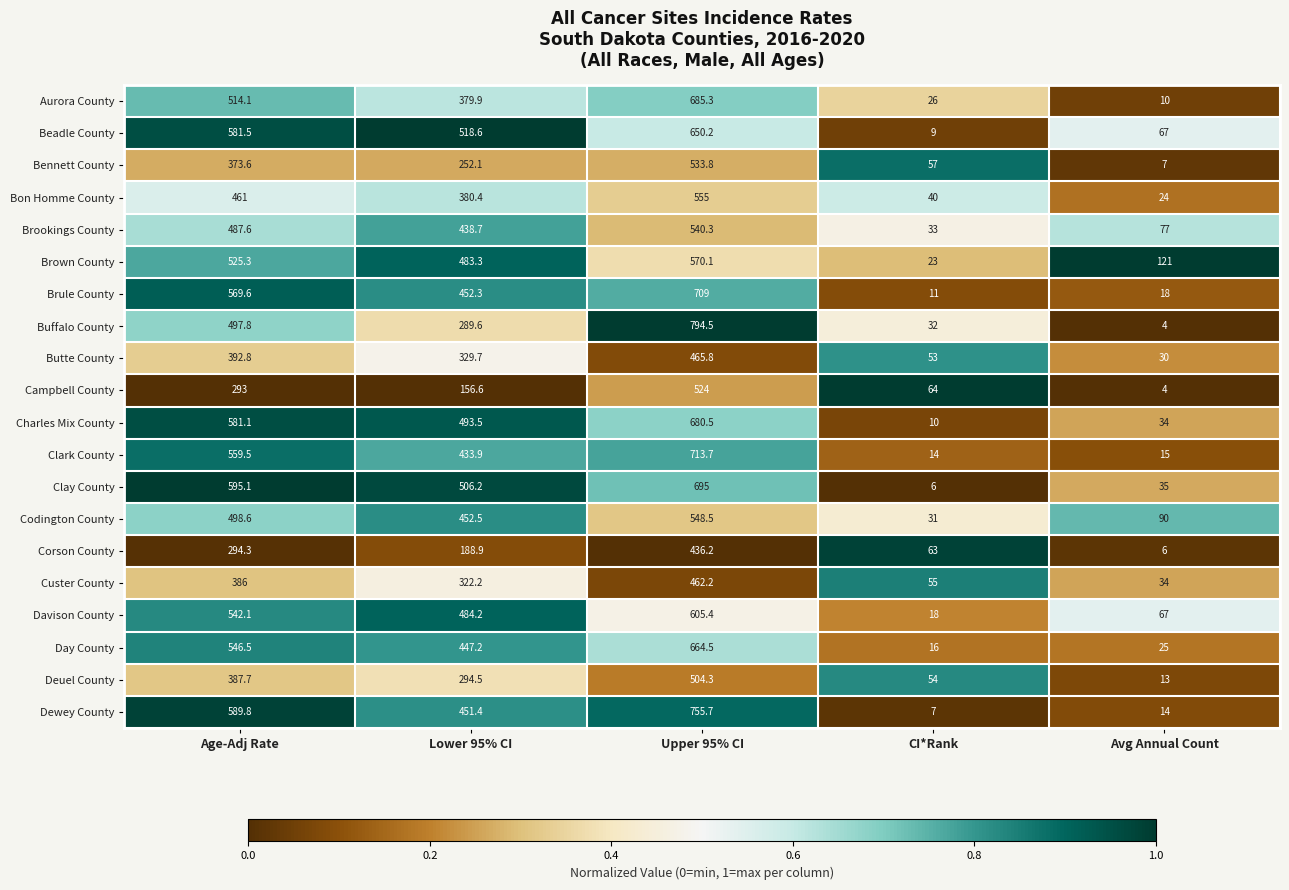

Between Age-Adj Rate and Upper 95% CI, which series saw the biggest shift?

Buffalo County